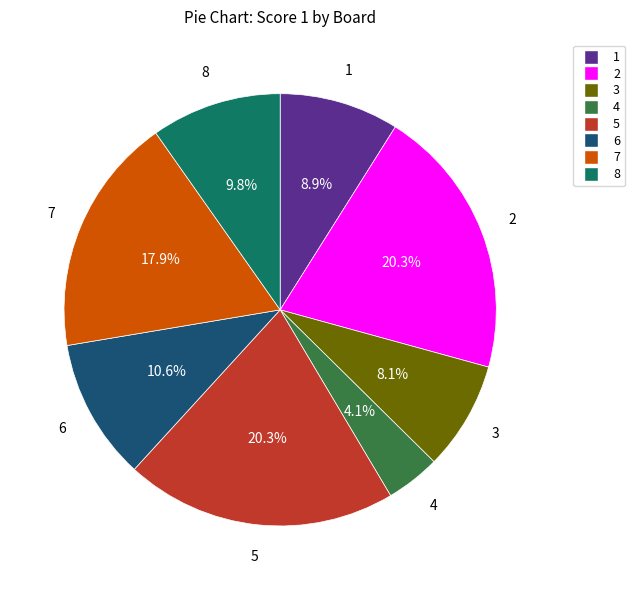

Does any single category account for the majority?

No